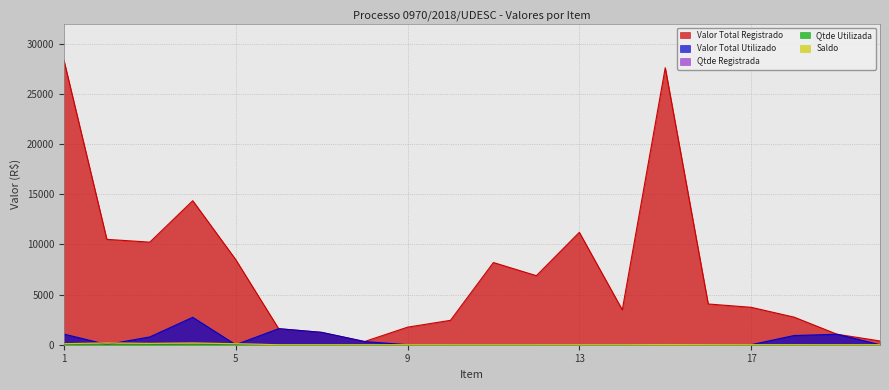

Read the Qtde Utilizada value at 8.

2.0